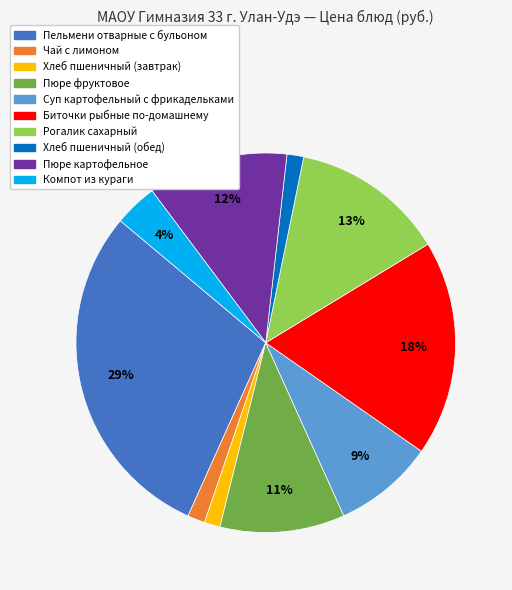

Between Пельмени отварные с бульоном and Хлеб пшеничный (обед), which is larger?

Пельмени отварные с бульоном